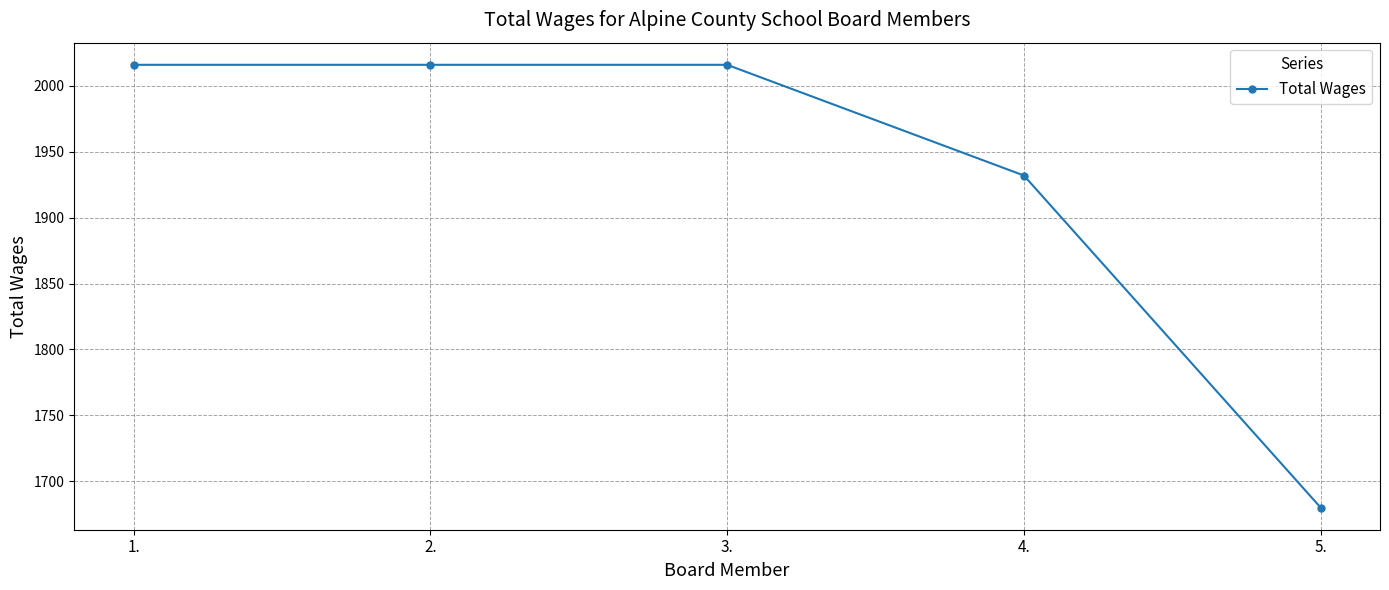

What is the change in value from 2. to 4.?

-84